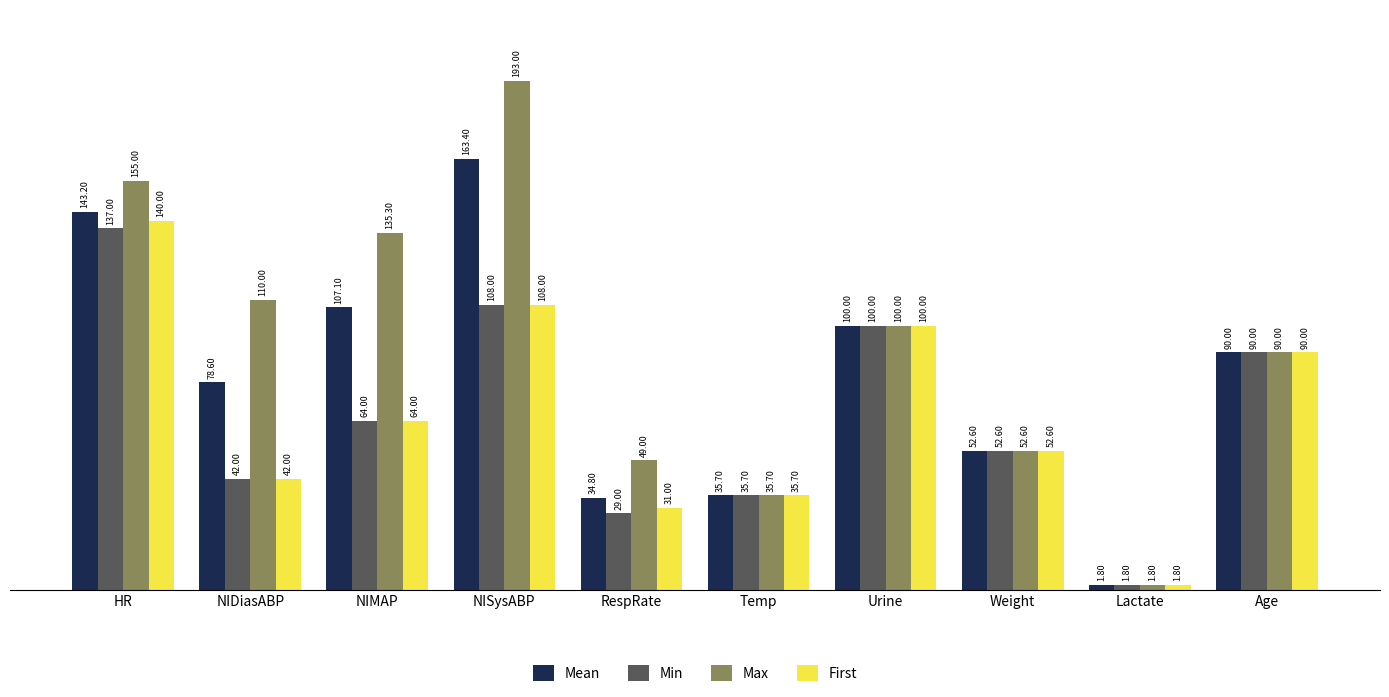

Where does the Min series first go above 64?

HR